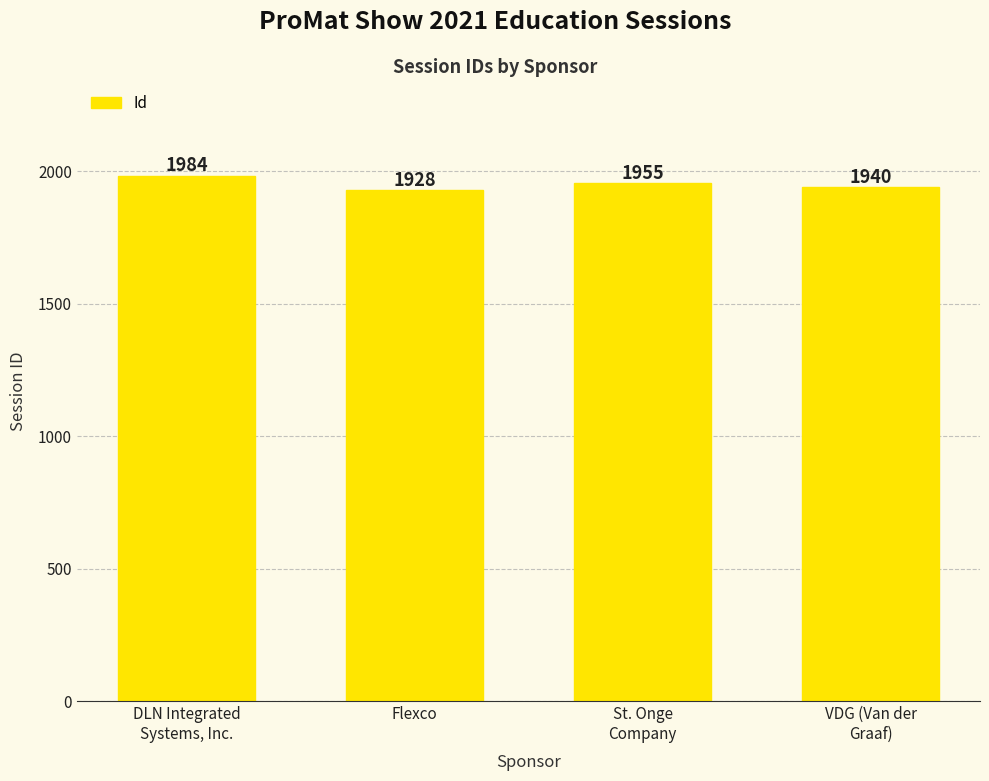

What is the label of the 4th bar from the left?

VDG (Van der
Graaf)